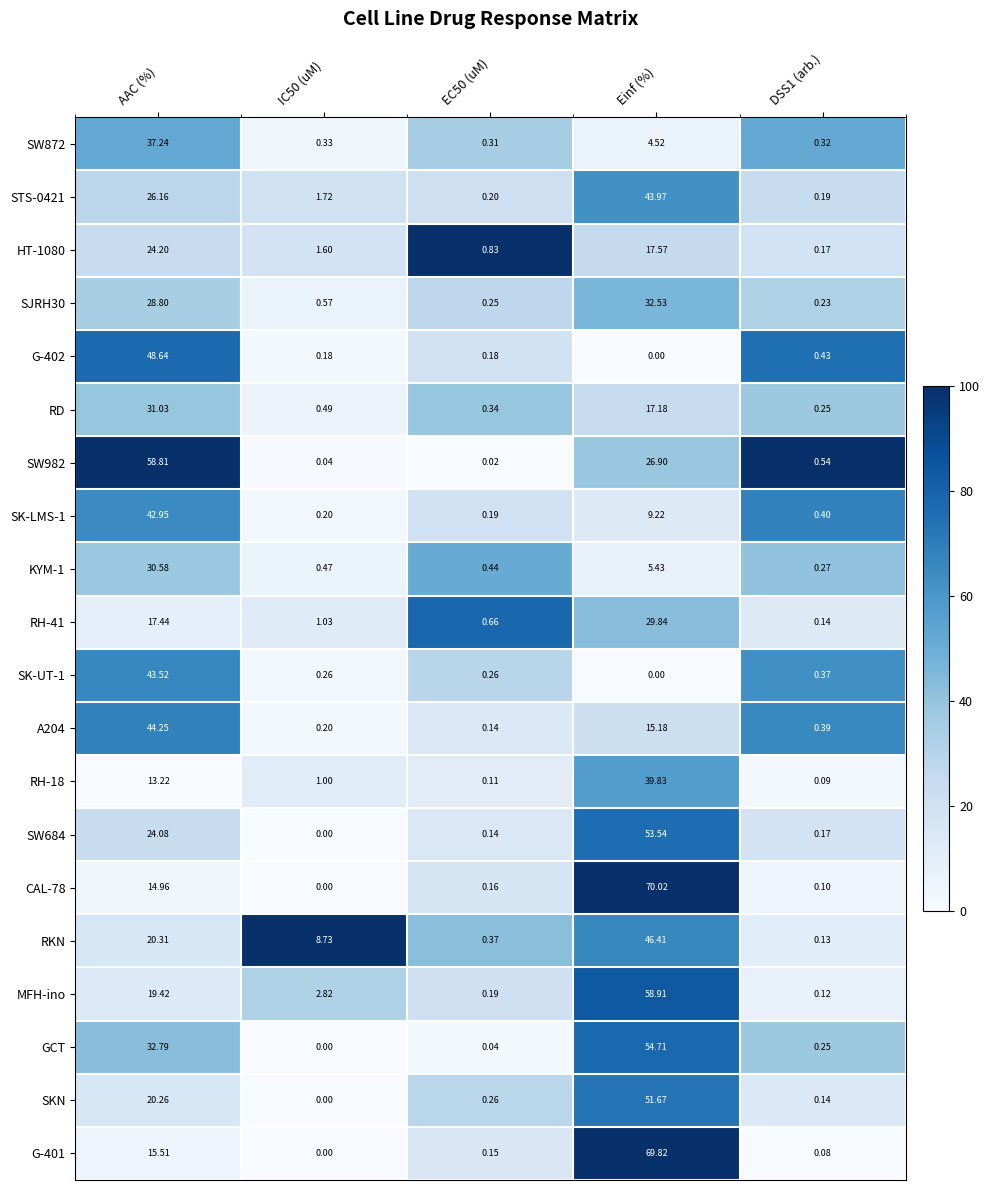

At which label is G-401 closest to 34?

AAC (%)